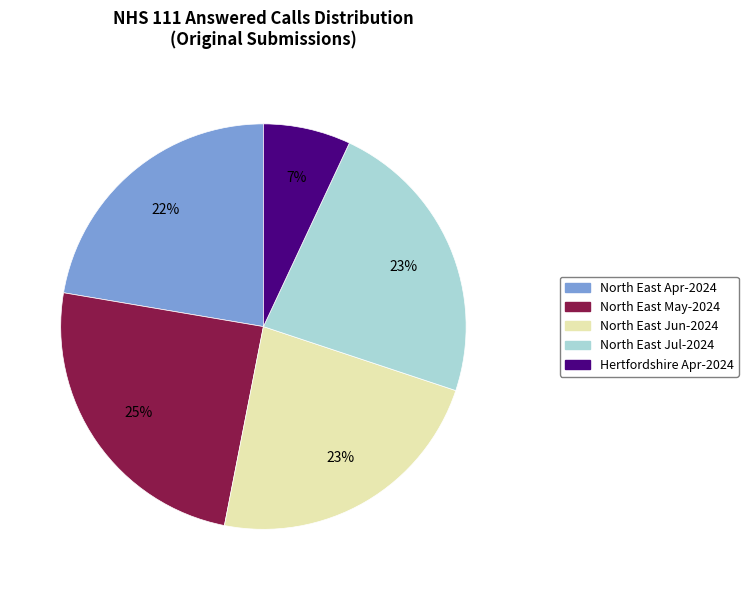

Is there a majority slice in this chart?

No